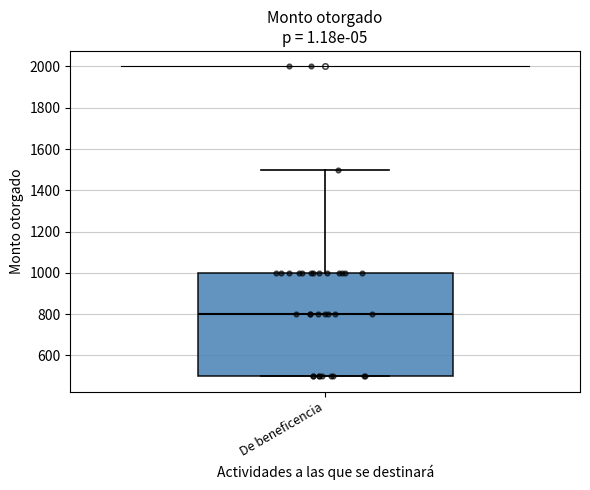

Read this box plot against the y-axis: the position of the median line, the range covered by the box, and the ends of both whiskers. The values are not printed on the chart, so give them approximately, as read against the axis.

median 800, box 500 to 1000, whiskers 500 to 1500